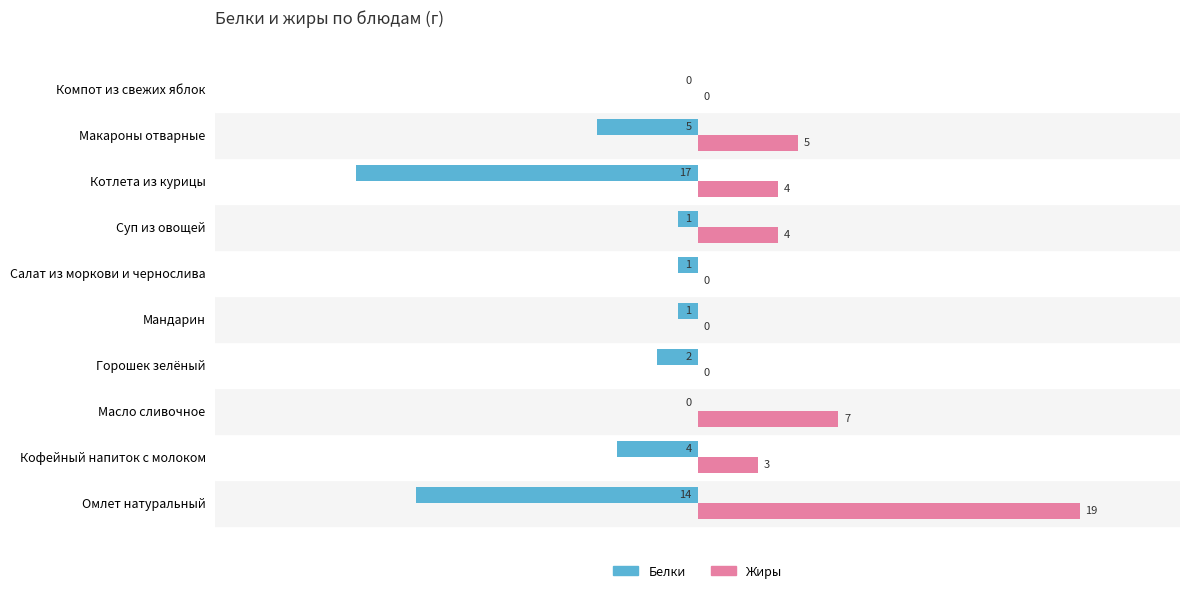

What are all the series names shown in the legend?

Белки, Жиры